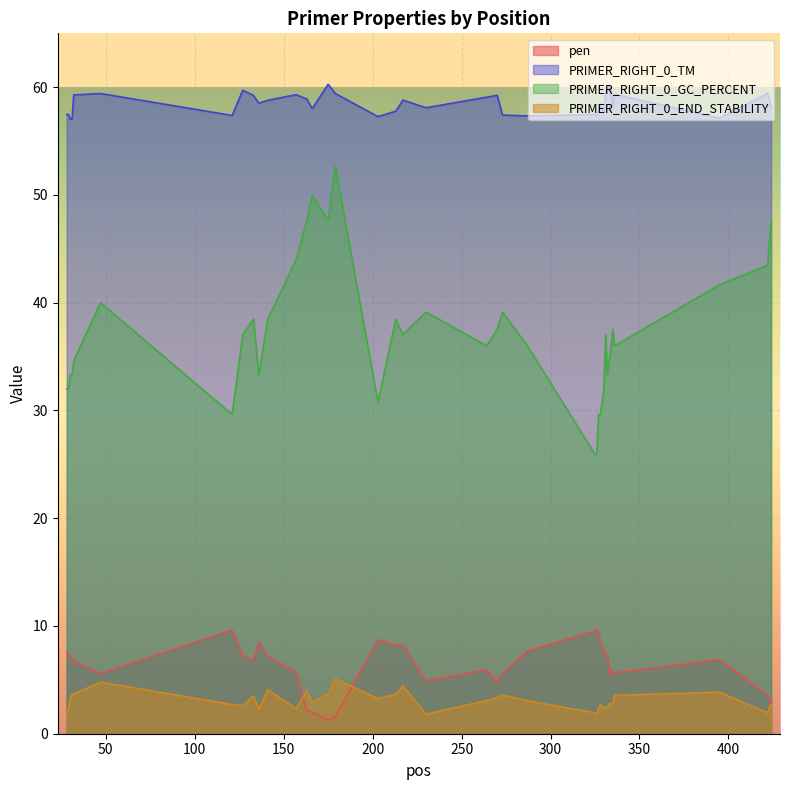

What is the average value of the pen series?

6.3